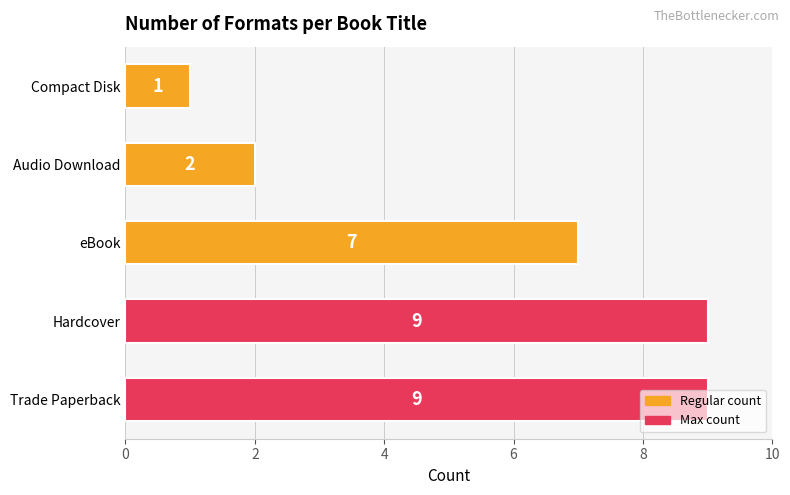

What is the difference between the maximum and second lowest values?

7